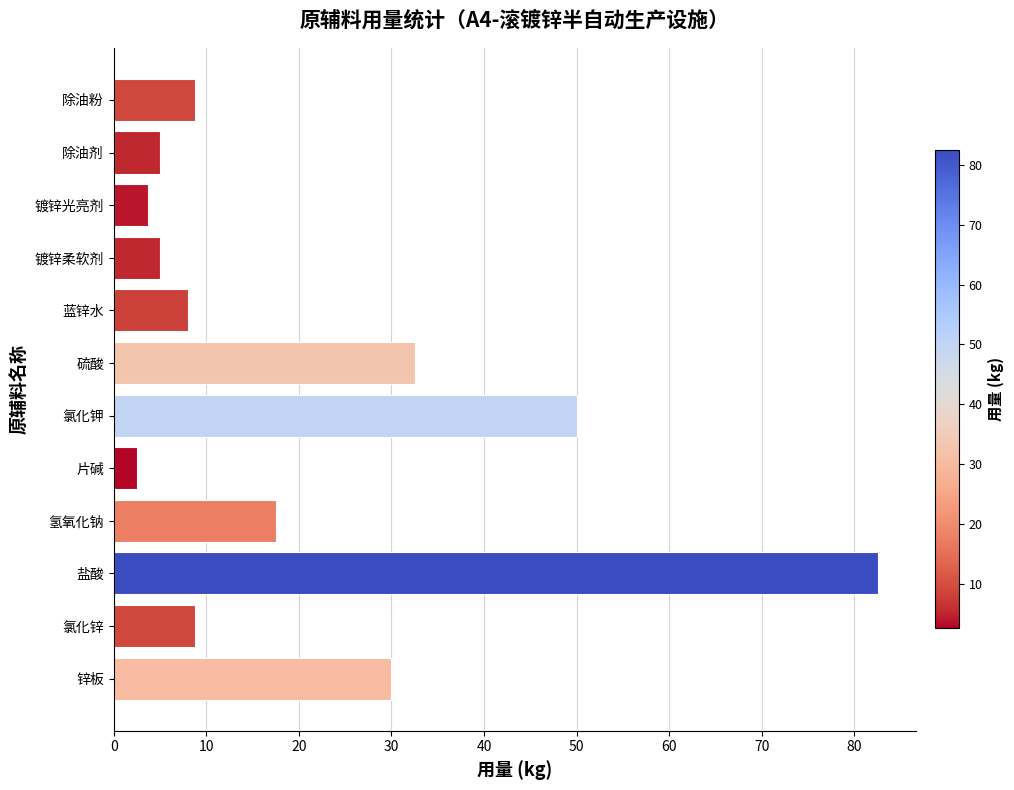

Reading bottom to top, what are all the values shown in this chart?

30.0	8.8	82.5	17.5	2.5	50.0	32.5	8.0	5.0	3.8	5.0	8.8